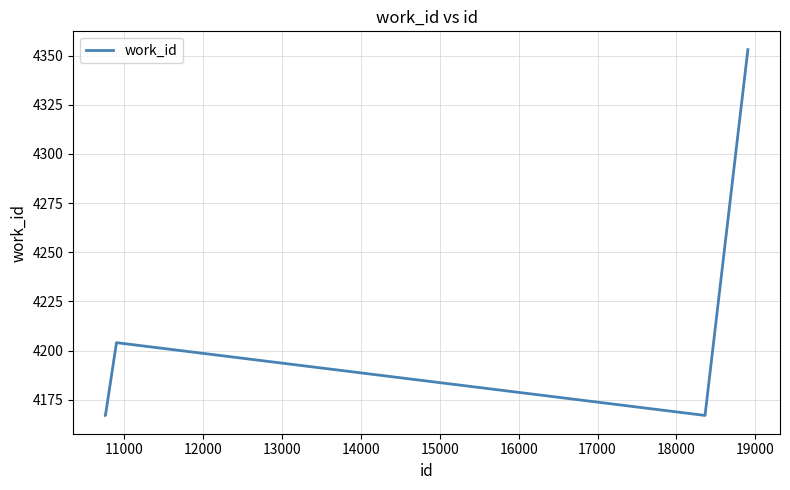

True or false: the data has more than 1 interior local peaks.

False